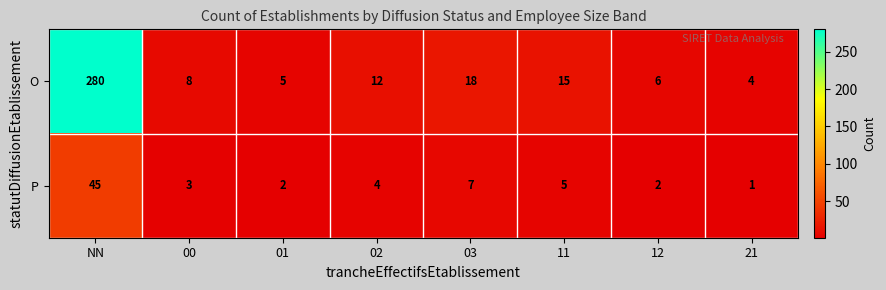

How many categories are shown in the chart?

8